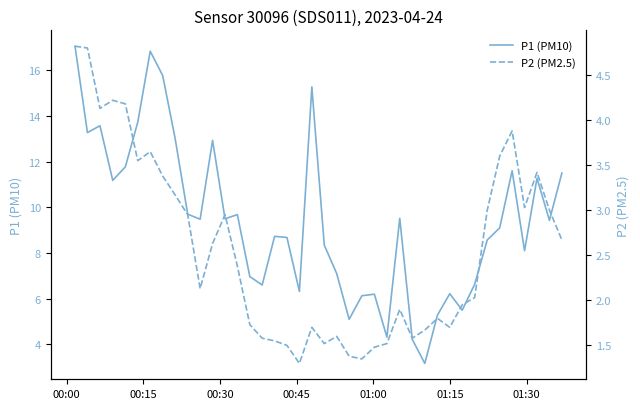

What is the difference between the maximum and minimum values in the P2 (PM2.5) series?

3.5